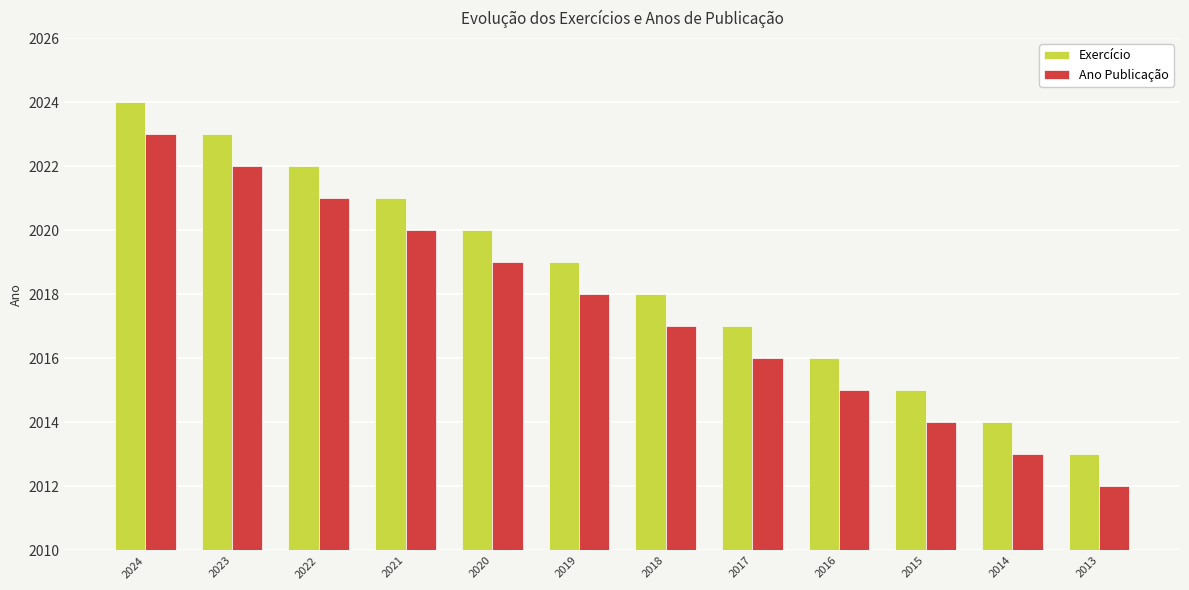

True or false: Exercício has a value of 3450 at 2024.

False